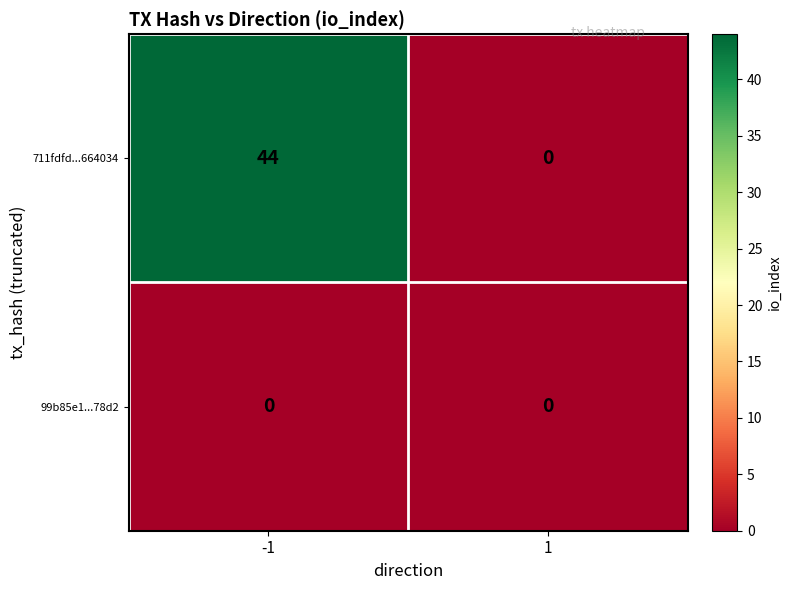

The value of 711fdfd...664034 at -1 is 44. True or false?

True